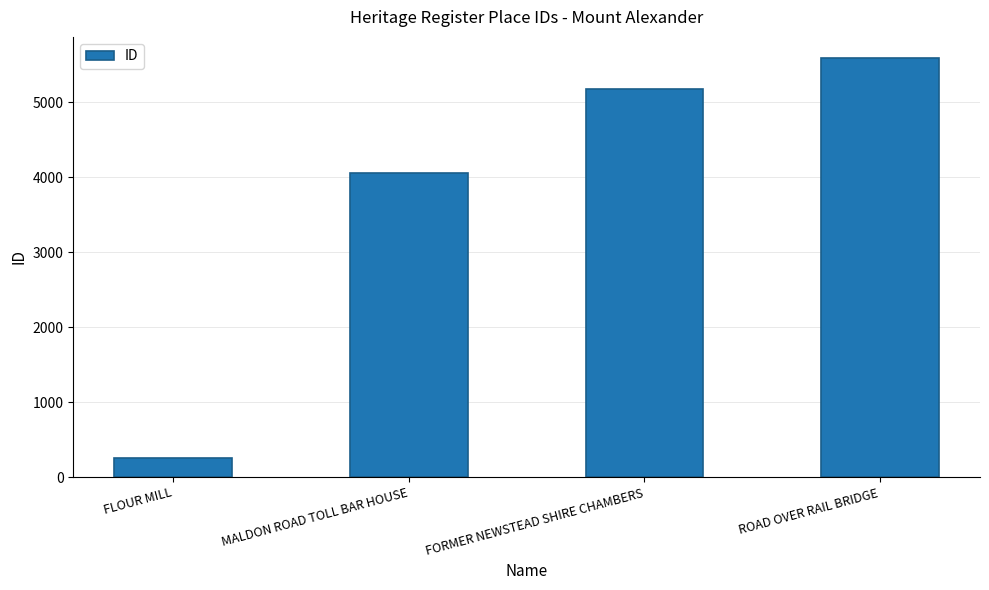

How many bars are there in total?

4